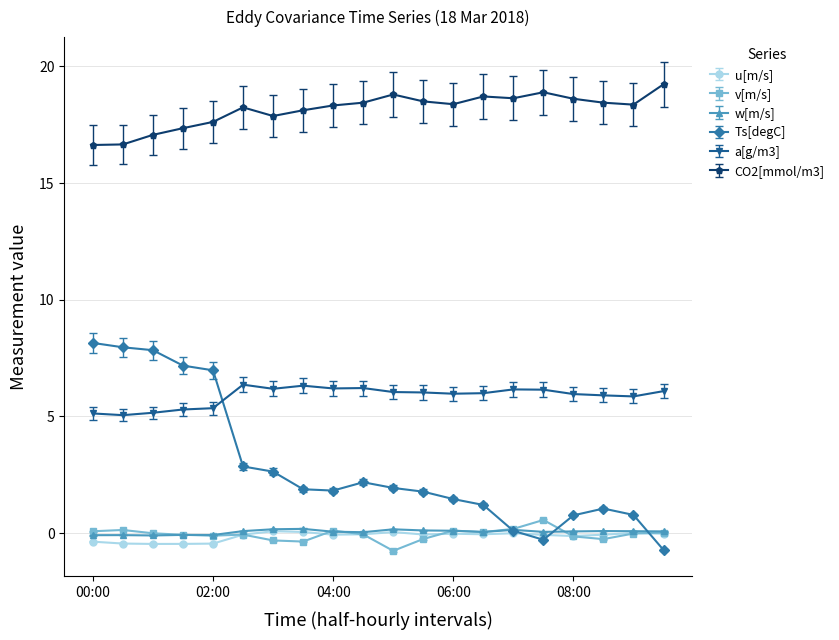

What is the minimum value for Ts[degC]?

-0.7